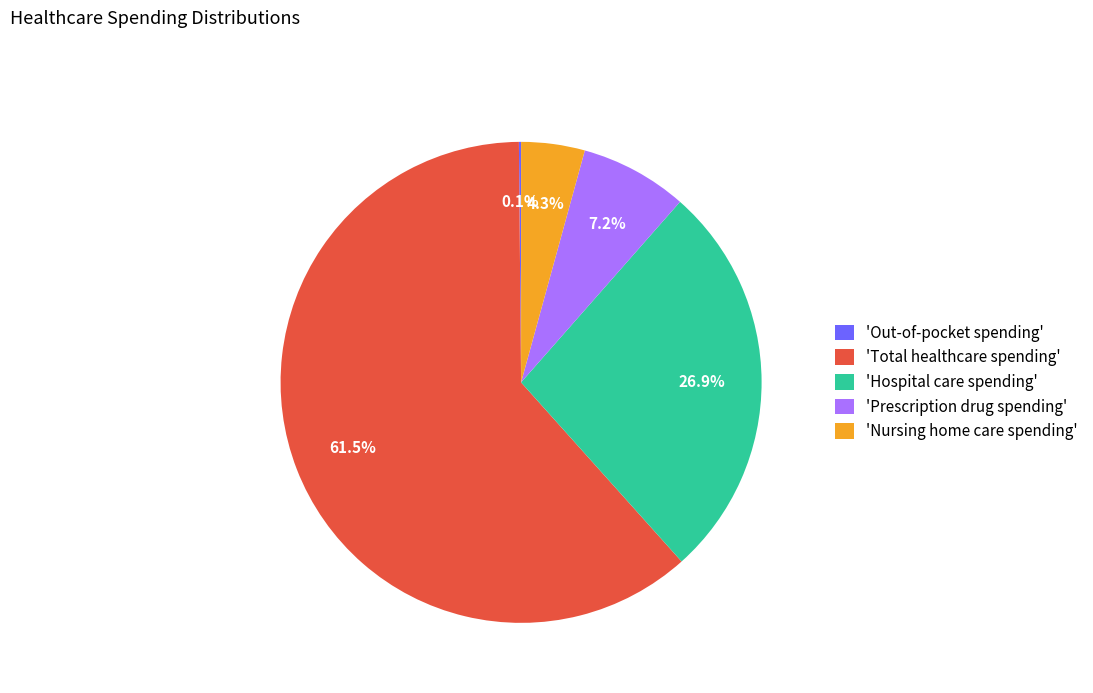

What is the total percentage of 'Nursing home care spending' and 'Hospital care spending'?

31.2%